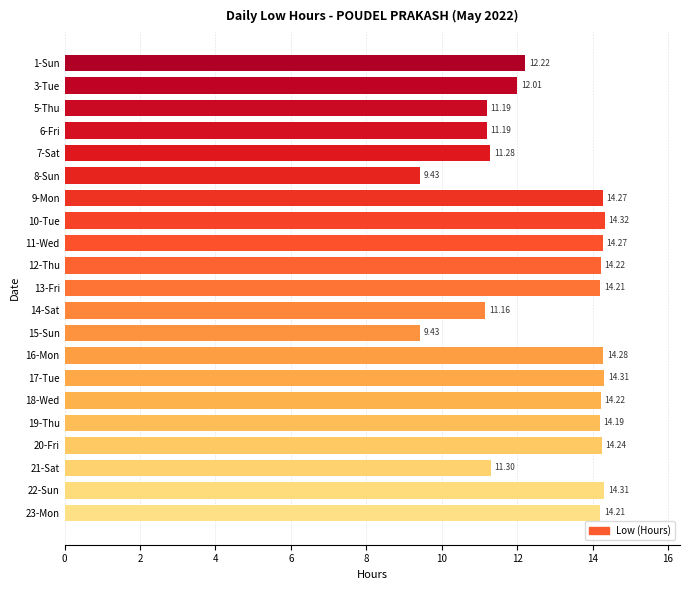

Approximately how many times larger is the value at 13-Fri compared to 3-Tue?

1.2